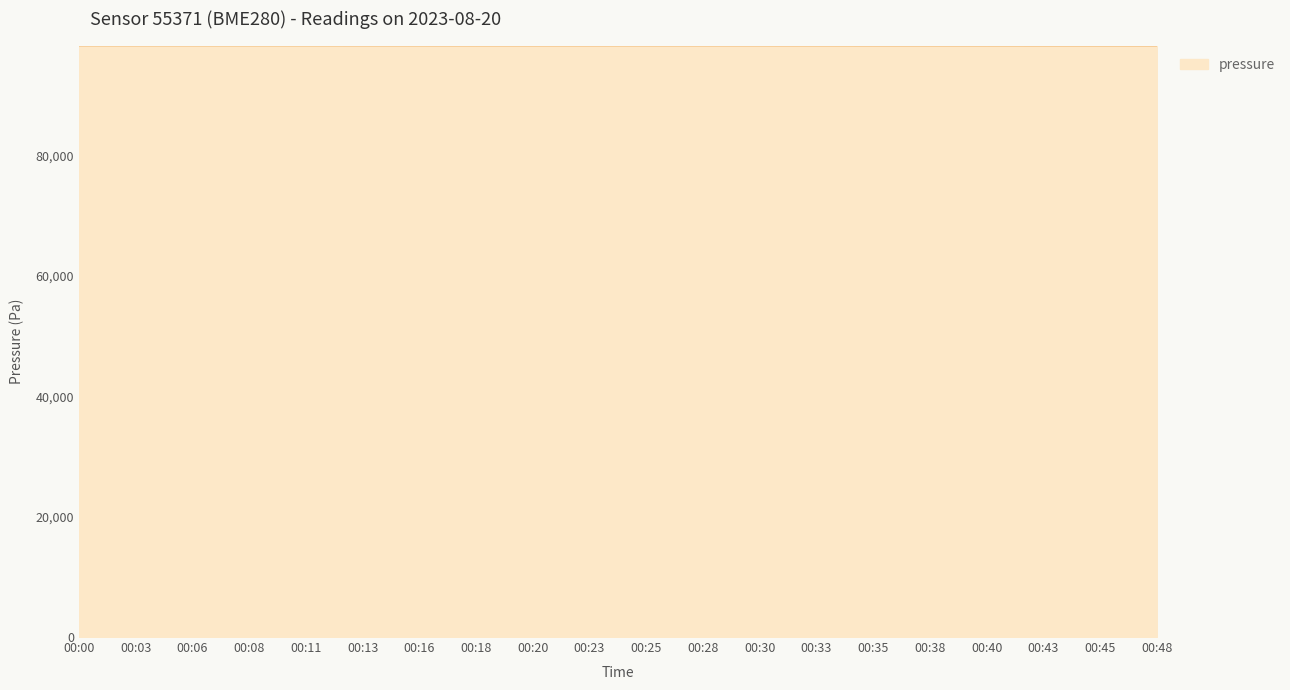

What is the ratio of the value at 00:40 to the value at 00:08?

1.0